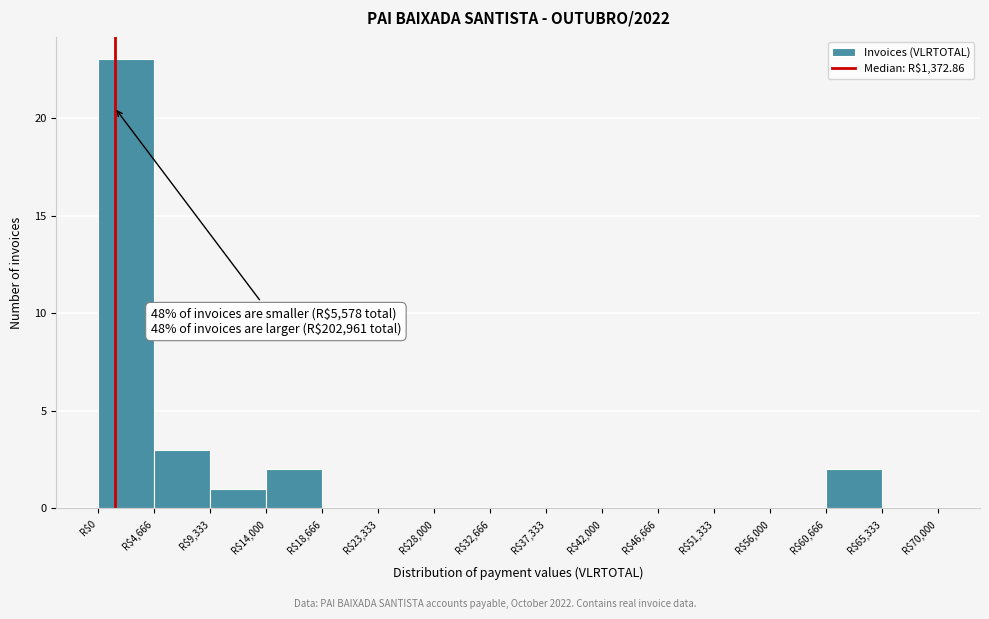

Which range on the x-axis has the tallest bar?

0 to 4500